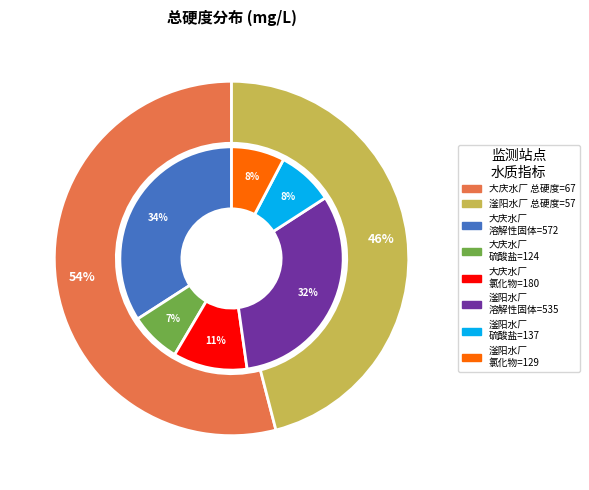

To the nearest percent, what is the average slice percentage?

50%